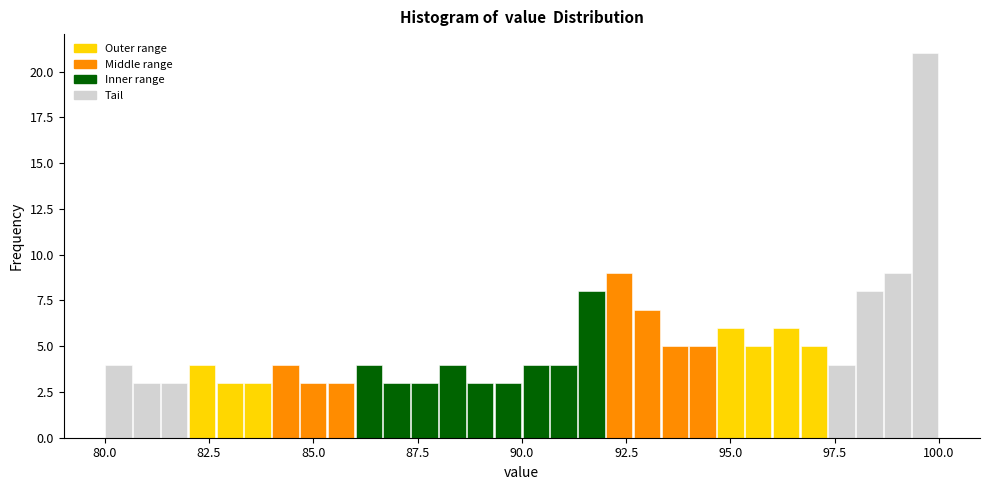

Read against the x-axis, roughly where is the centre of the tallest bar?

99.5